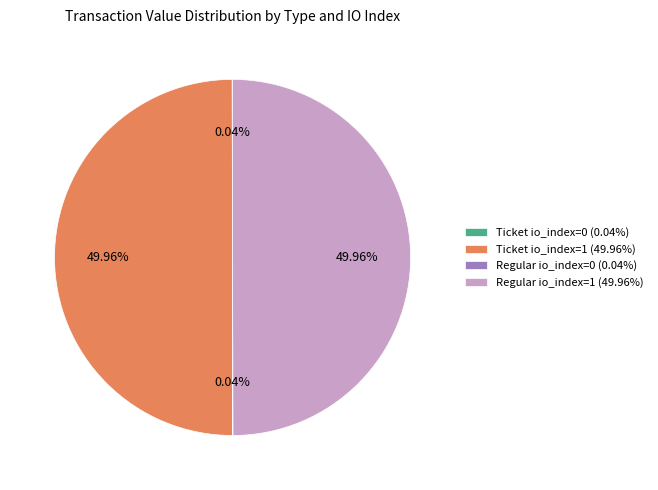

Combined, do Regular io_index=1 (49.96%) and Ticket io_index=1 (49.96%) account for over 50%?

Yes